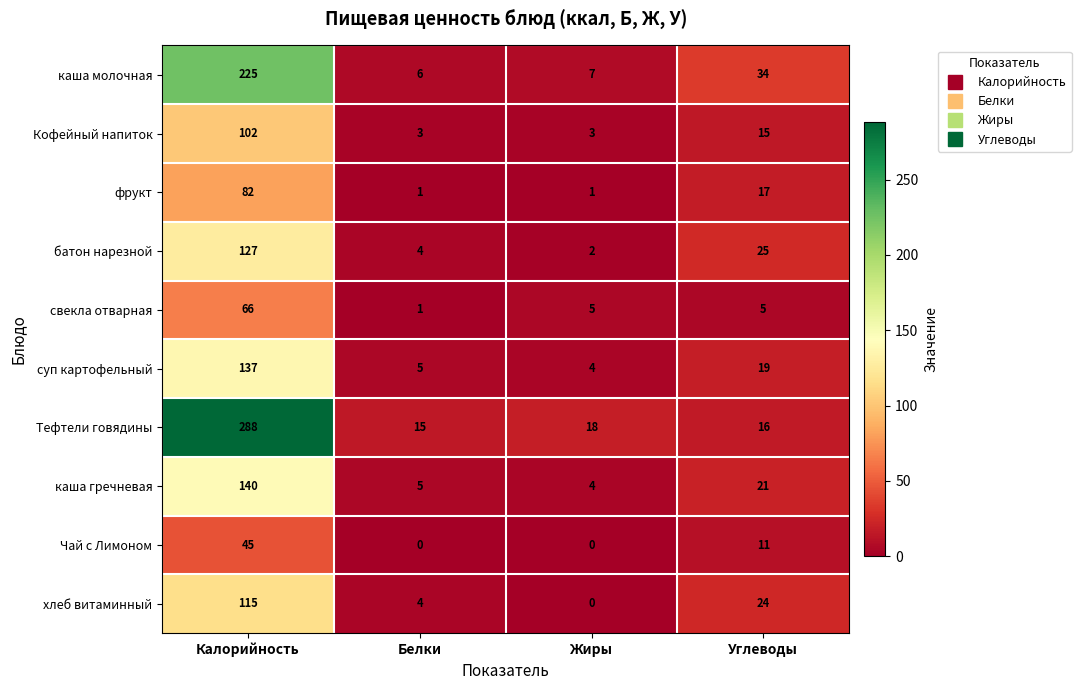

What is the difference between the maximum and second lowest values in the батон нарезной series?

123